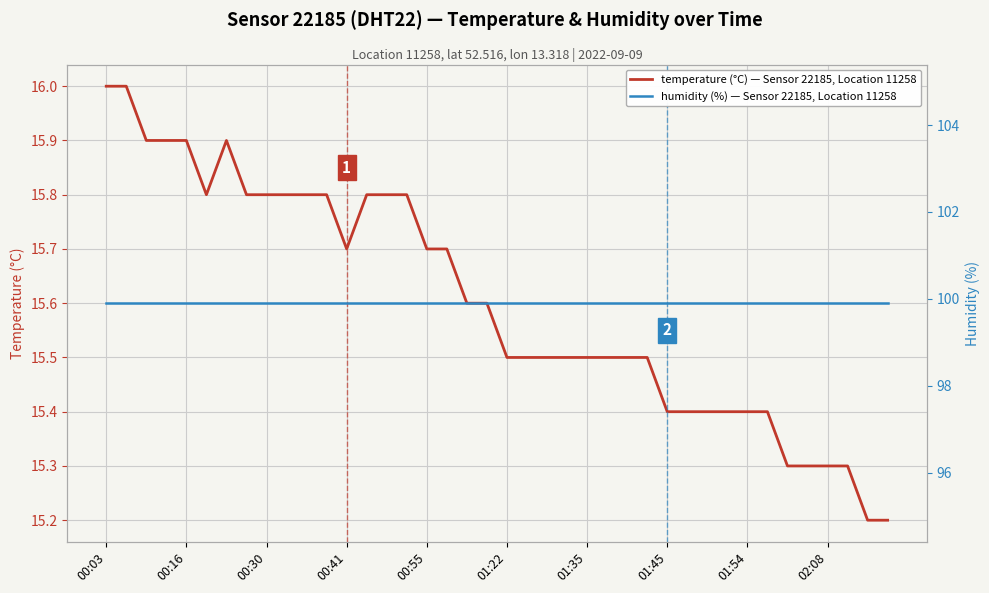

What is the highest value of the temperature (°C) — Sensor 22185, Location 11258 series?

16.0